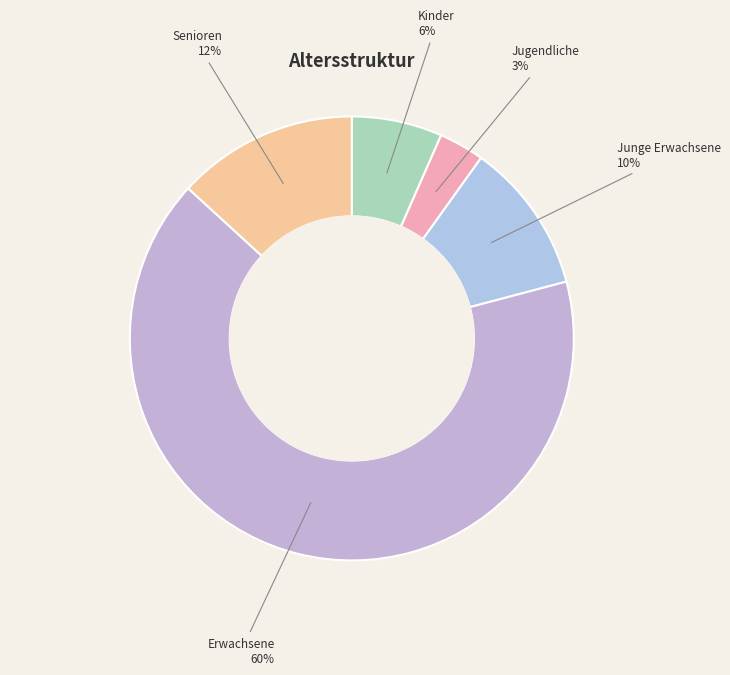

What percentage is NOT represented by Jugendliche?

96.7%